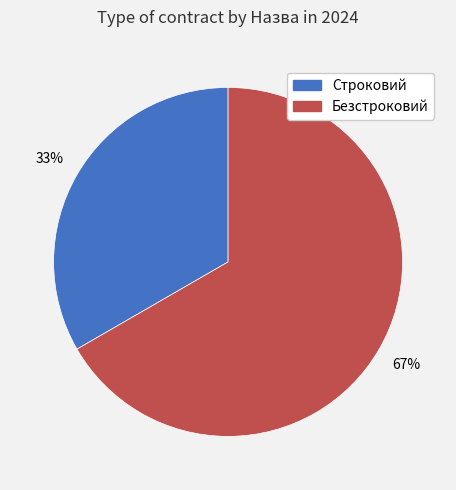

To the nearest percent, what portion does Безстроковий represent?

67%